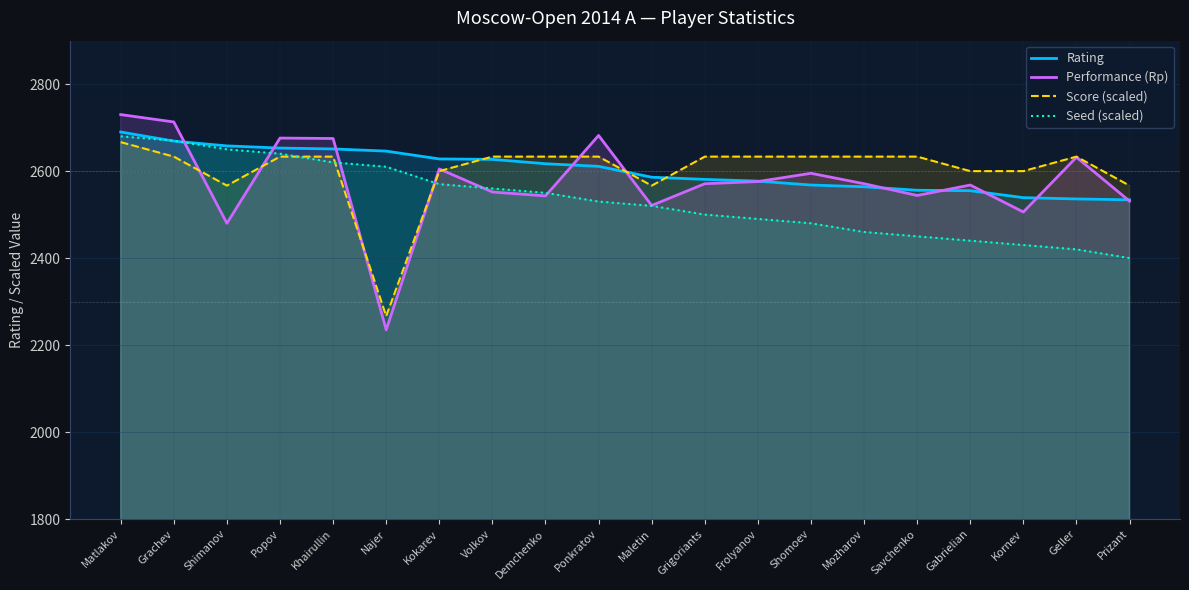

What is the smallest value displayed?

2235.0